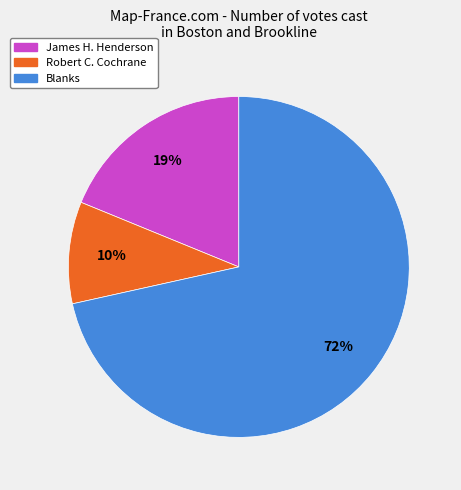

What is the majority slice?

Blanks